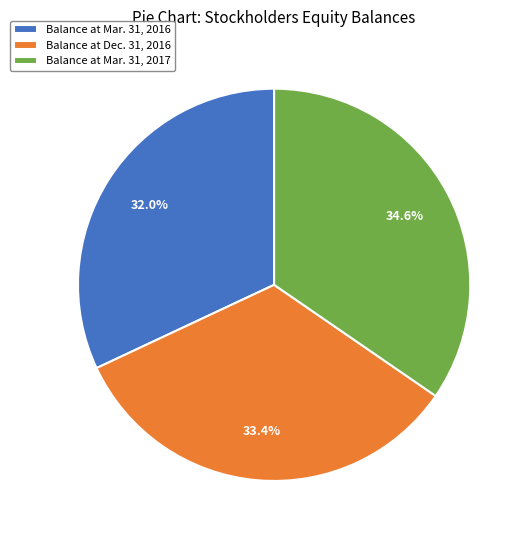

How many segments does this pie chart have?

3